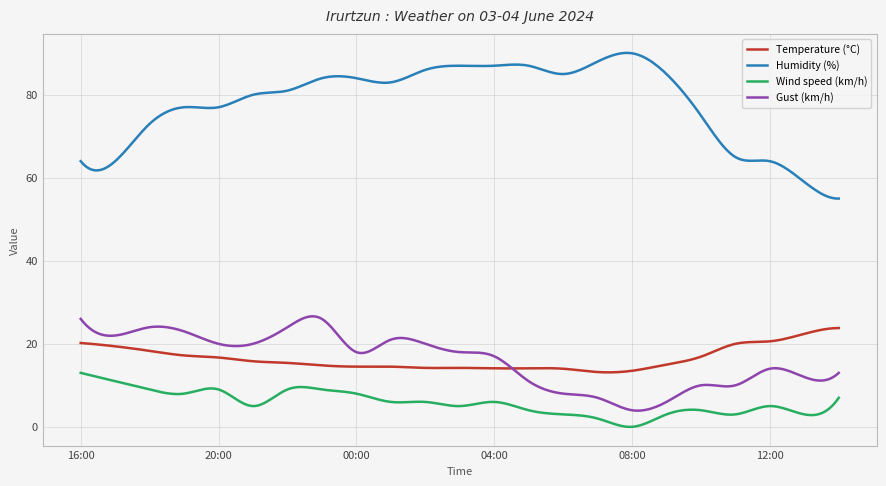

Which series has the largest range (max minus min)?

Humidity (%)